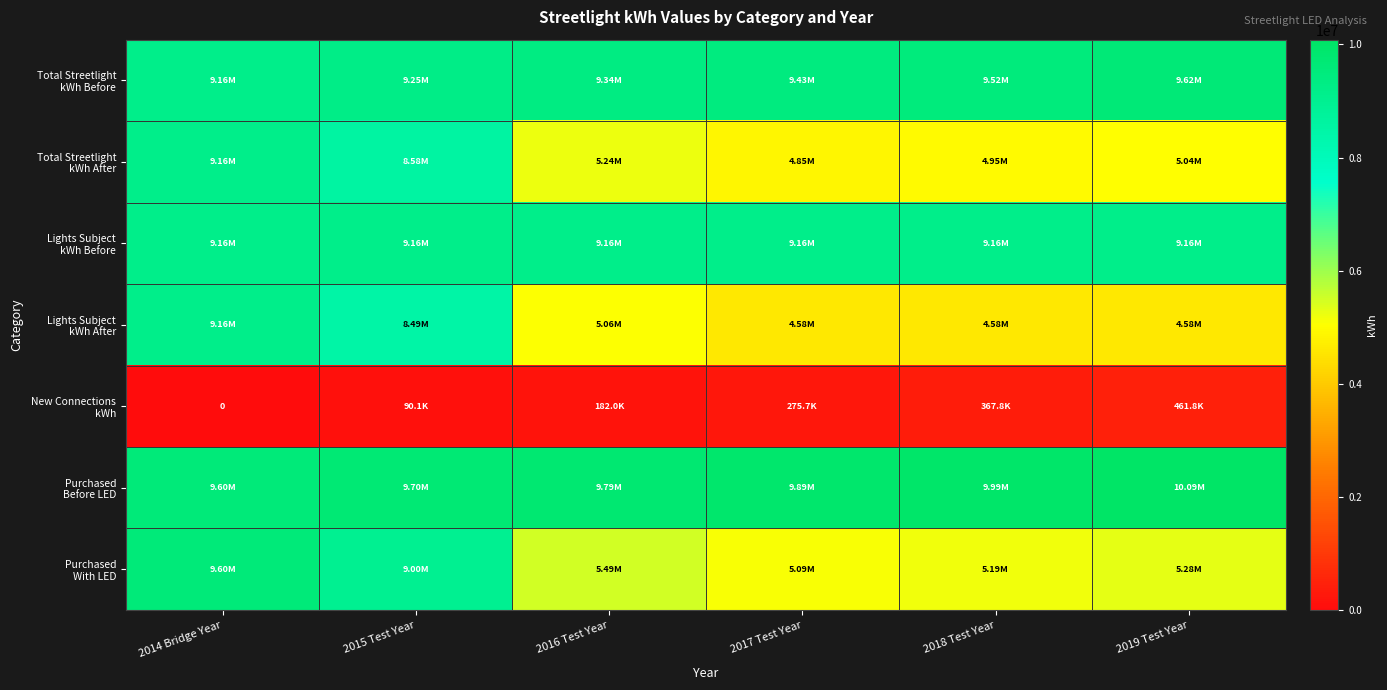

What is the spread (max minus min) of values at 2016 Test Year?

9609695.5